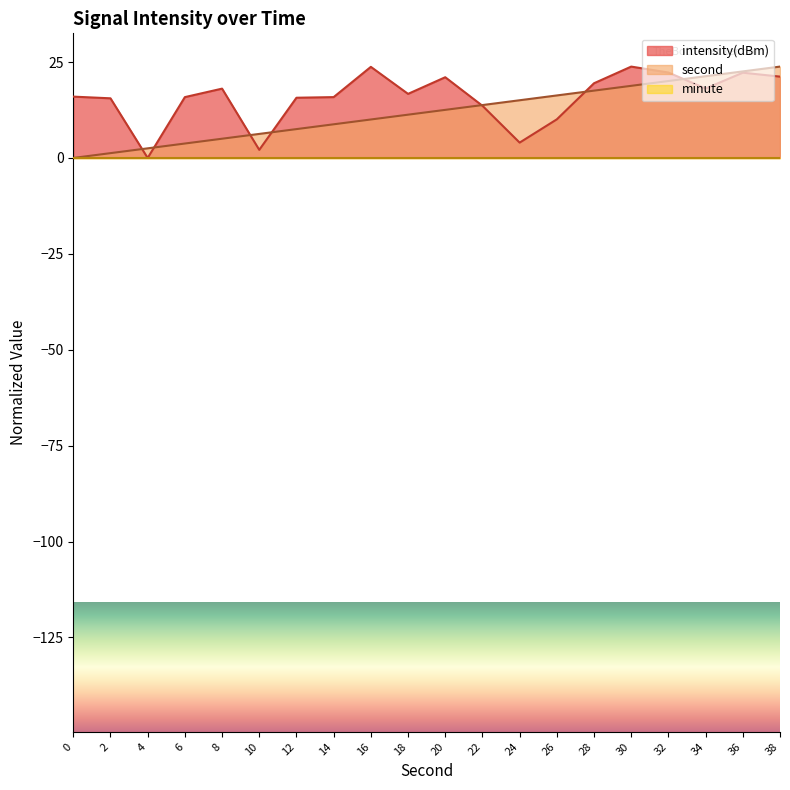

Between 24 and 20, which is larger?

20